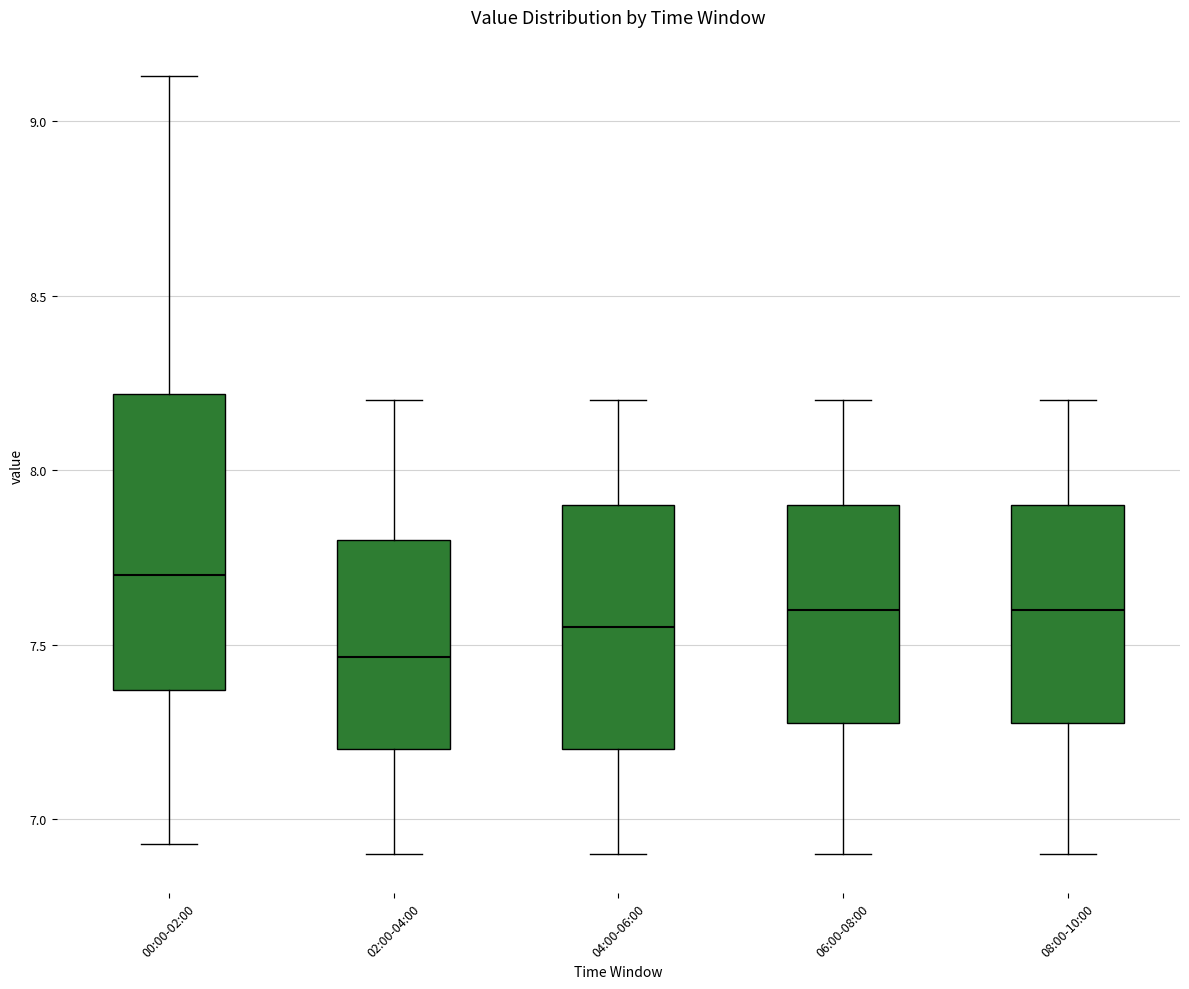

Which box is the tallest, from its lower edge to its upper edge?

00:00-02:00